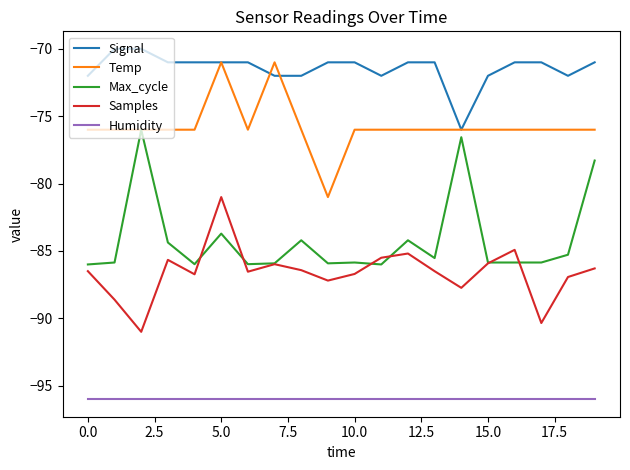

True or false: Humidity and Samples intersect in this chart.

False